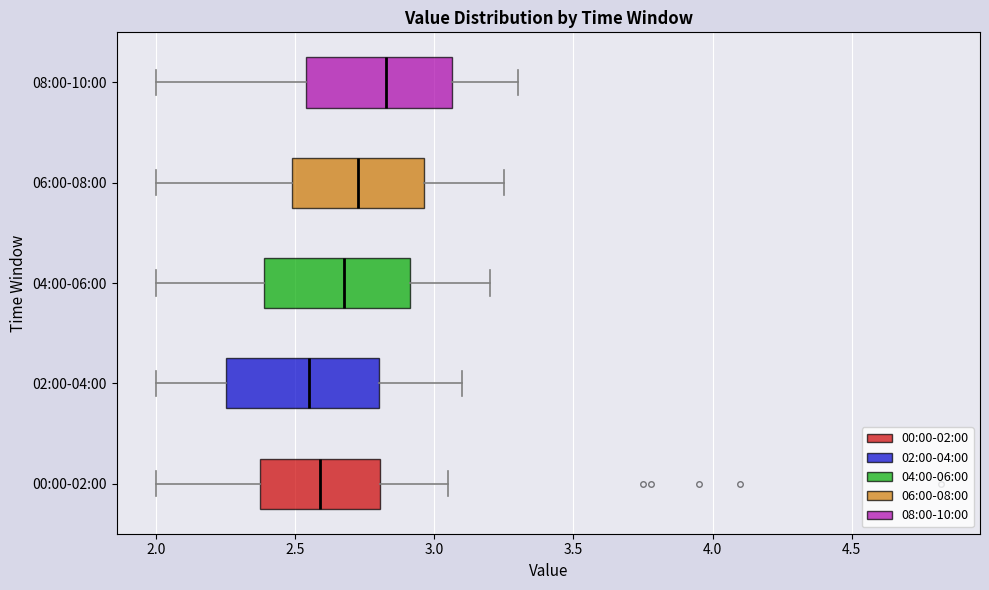

Reading bottom to top, transcribe this box plot: for each box, give where its median line is, the range the box spans, and where its two whiskers end, as read against the x-axis. The values are not printed on the chart, so give them approximately, as read against the axis.

00:00-02:00: median 2.60, box 2.35 to 2.80, whiskers 2.00 to 3.05
02:00-04:00: median 2.55, box 2.25 to 2.80, whiskers 2.00 to 3.10
04:00-06:00: median 2.70, box 2.40 to 2.90, whiskers 2.00 to 3.20
06:00-08:00: median 2.75, box 2.50 to 2.95, whiskers 2.00 to 3.25
08:00-10:00: median 2.85, box 2.55 to 3.05, whiskers 2.00 to 3.30